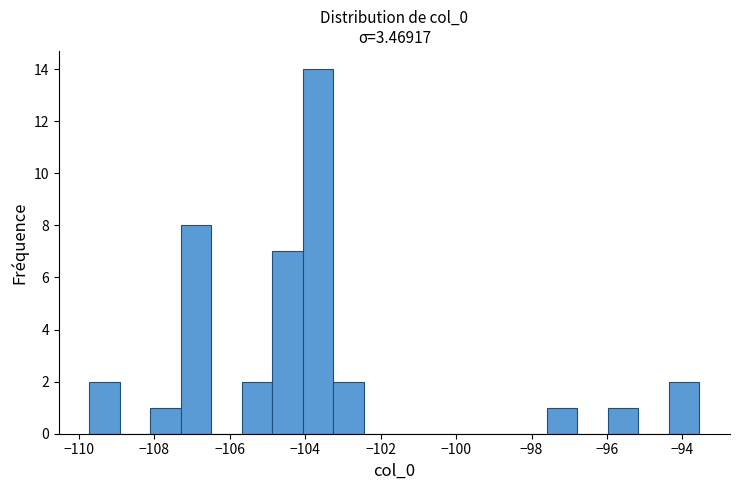

Over which range of the x-axis is the bar tallest?

-104.0 to -103.2